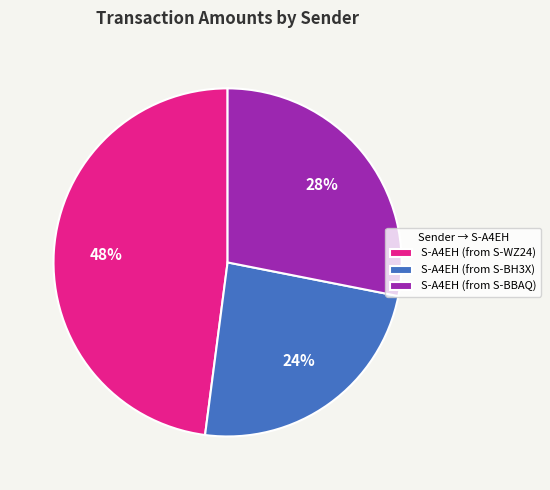

Is the sum of S-A4EH (from S-BH3X) and S-A4EH (from S-WZ24) greater than half?

Yes